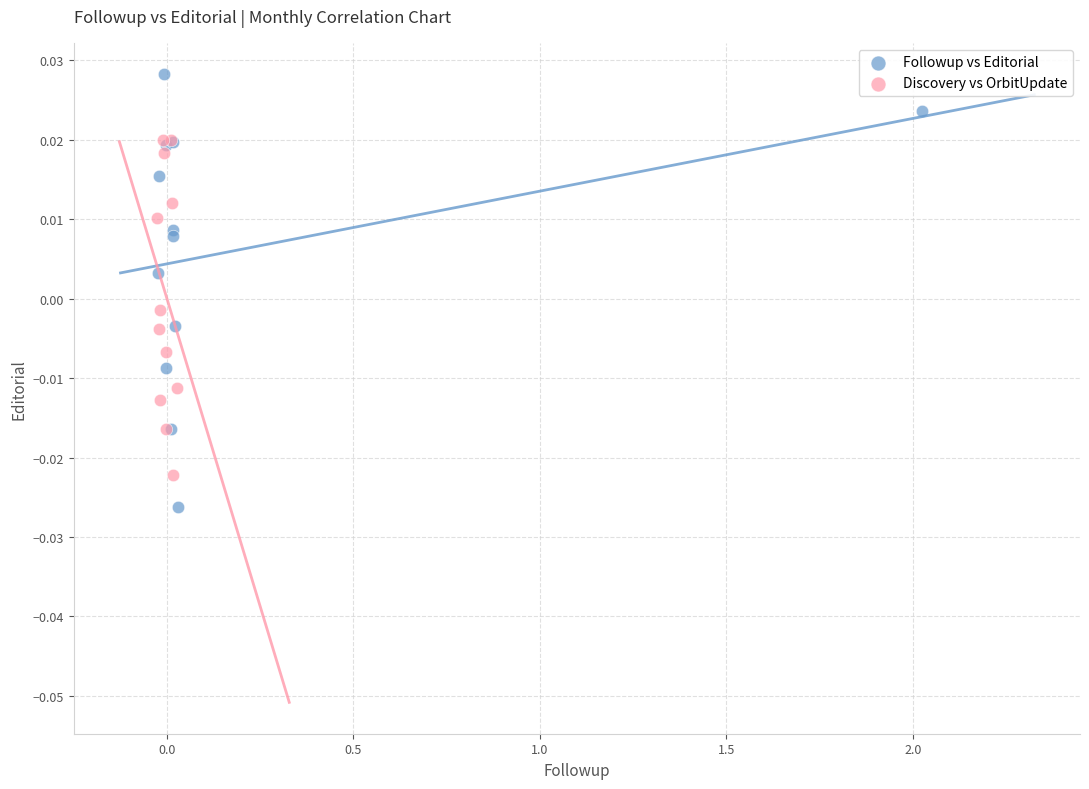

Which series has the largest Y range (max minus min)?

Followup vs Editorial